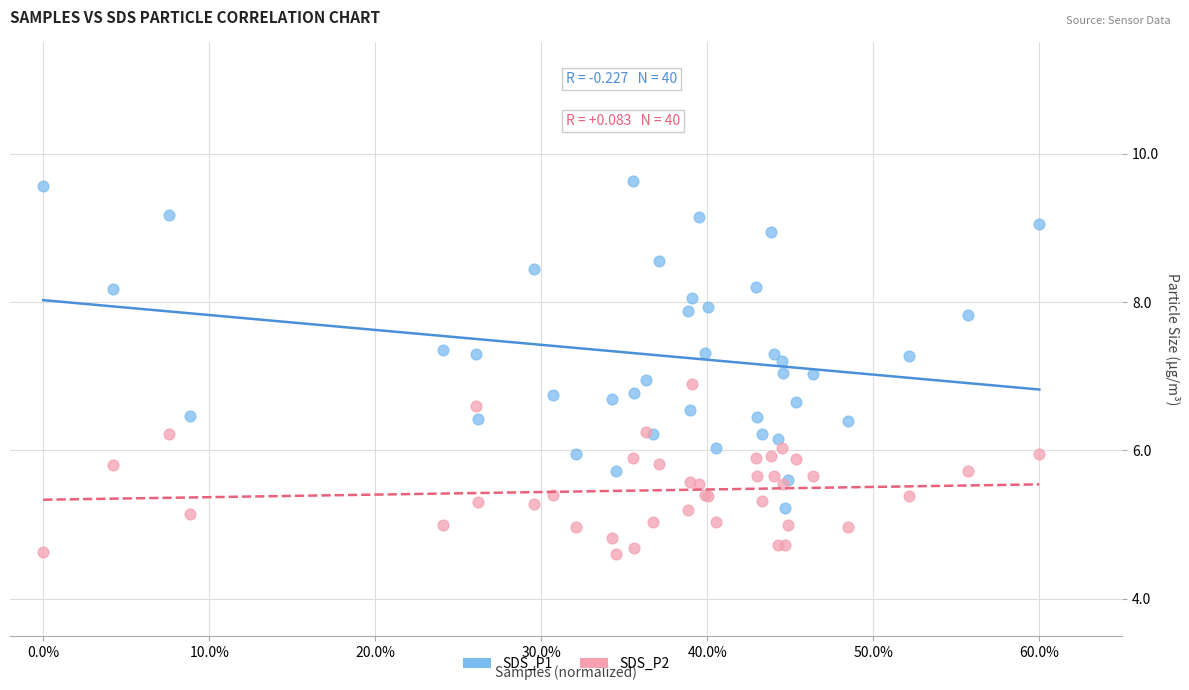

Which series contains the lowest Y value?

SDS_P2